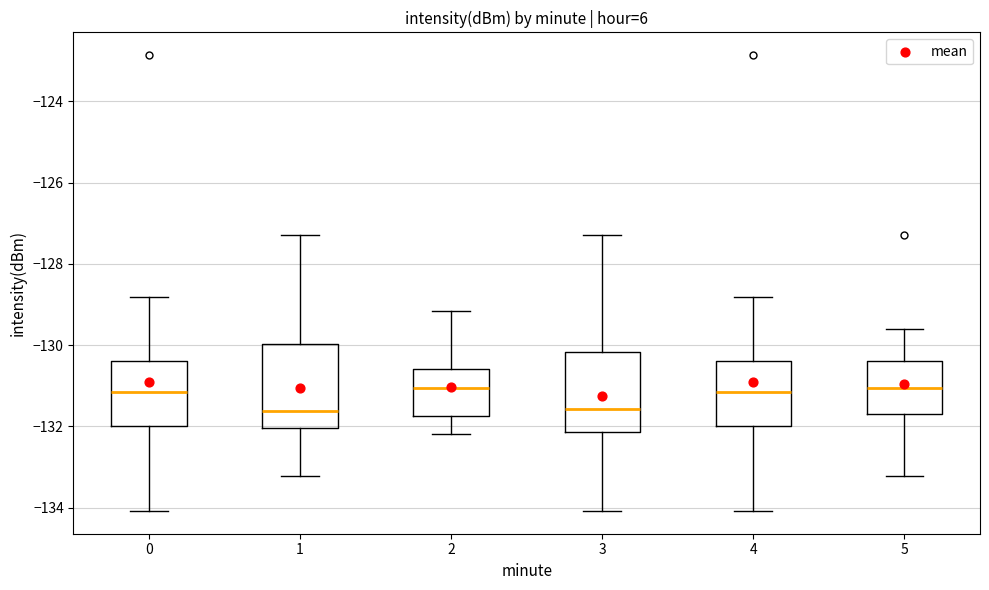

Where does the upper whisker of the box at x = 1 end on the y-axis? The values are not printed on the chart, so give them approximately, as read against the axis.

-127.2